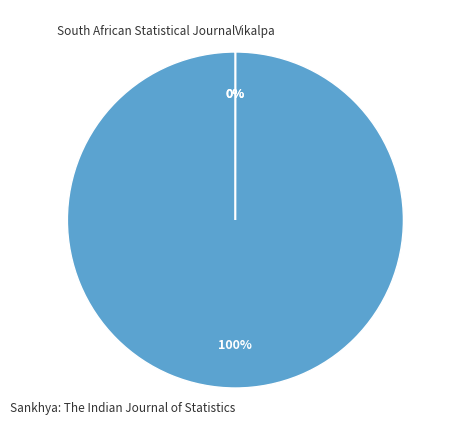

The Sankhya: The Indian Journal of Statistics slice represents 93% of the pie. True or false?

False